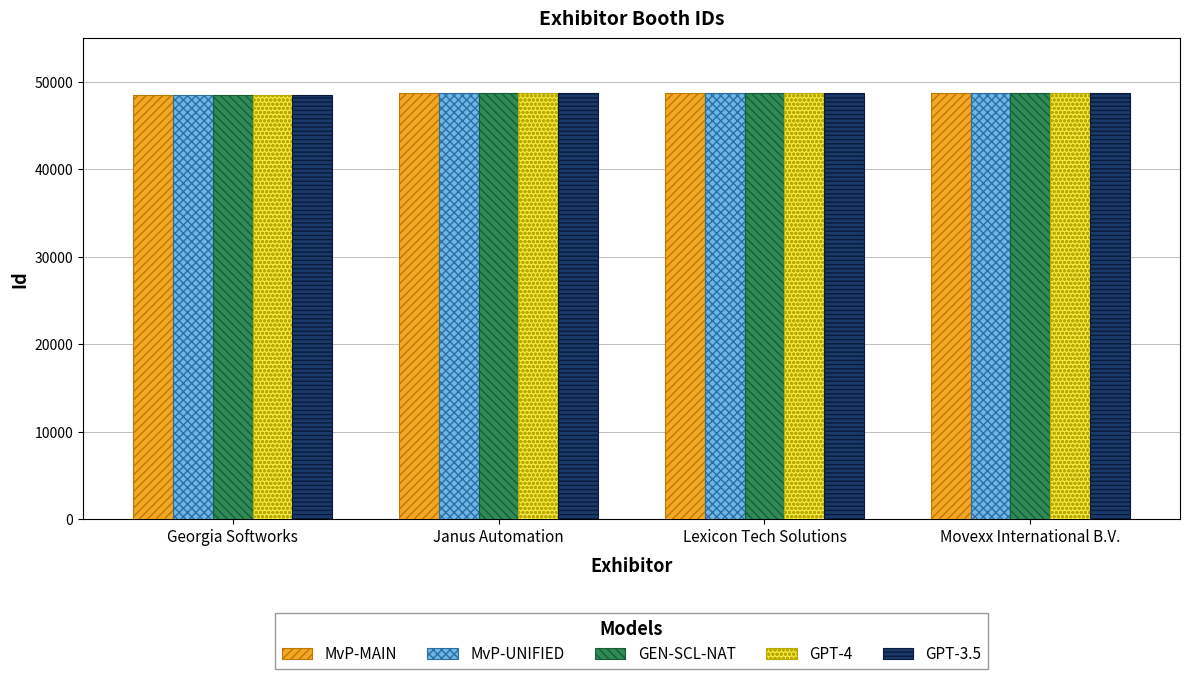

What is the maximum value for MvP-MAIN?

48808